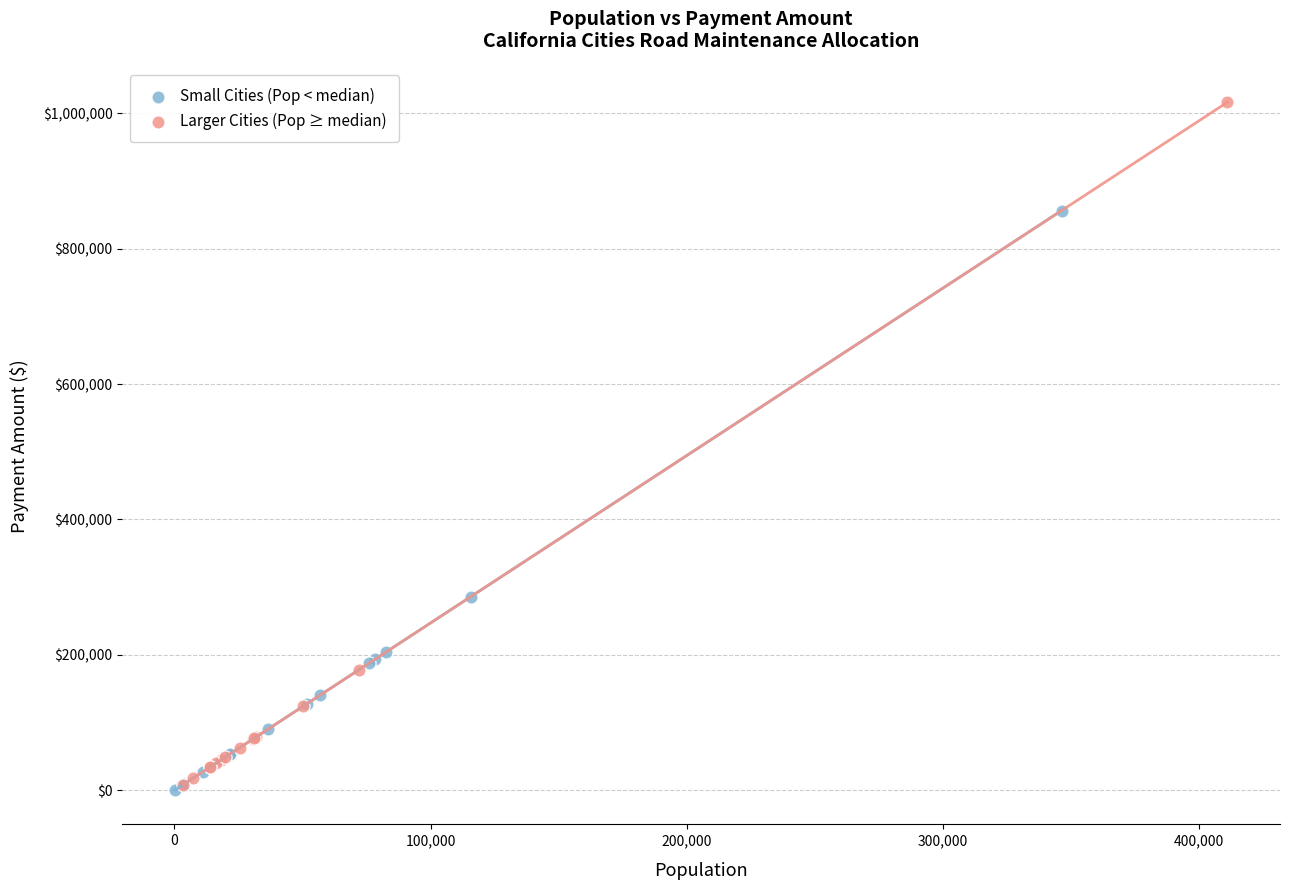

Which series contains the highest Y value?

Larger Cities (Pop ≥ median)